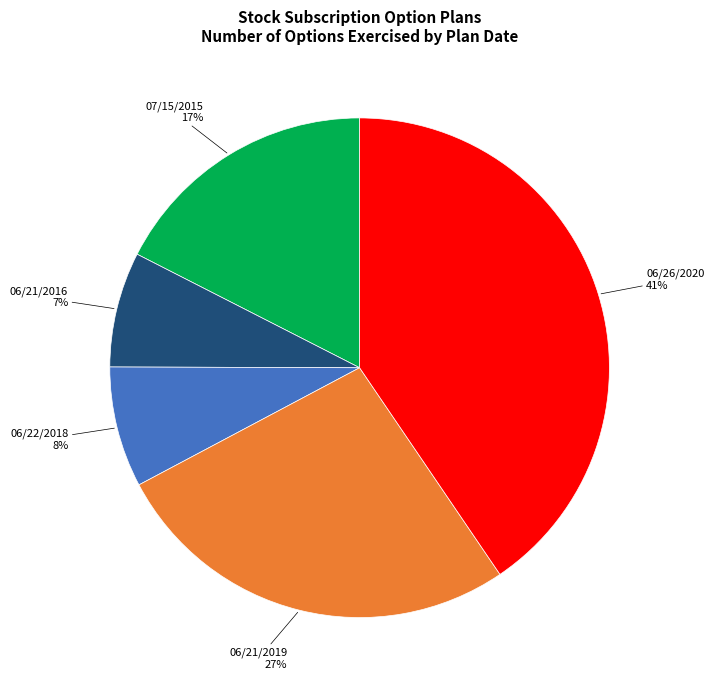

Is there a majority slice in this chart?

No